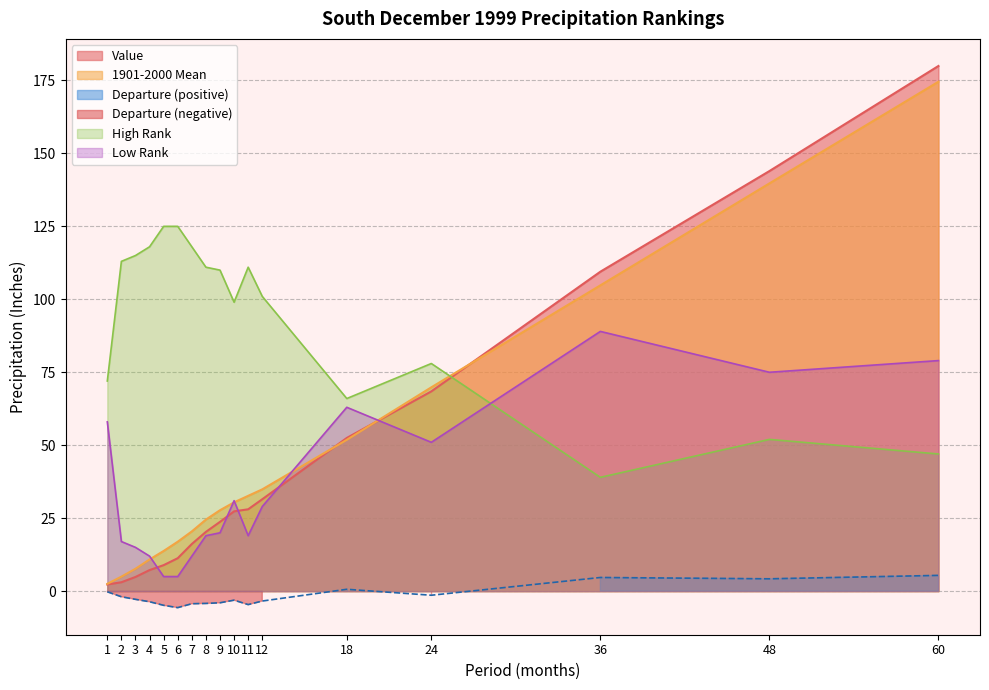

Where does the 1901-2000 Mean series first go above 27?

9